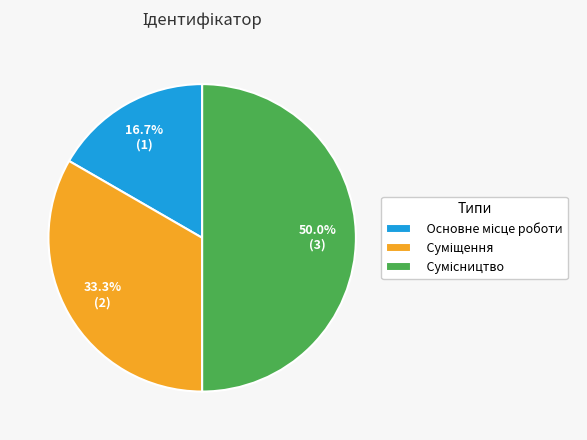

To the nearest percent, what is the difference between the largest and smallest slice percentages?

33%